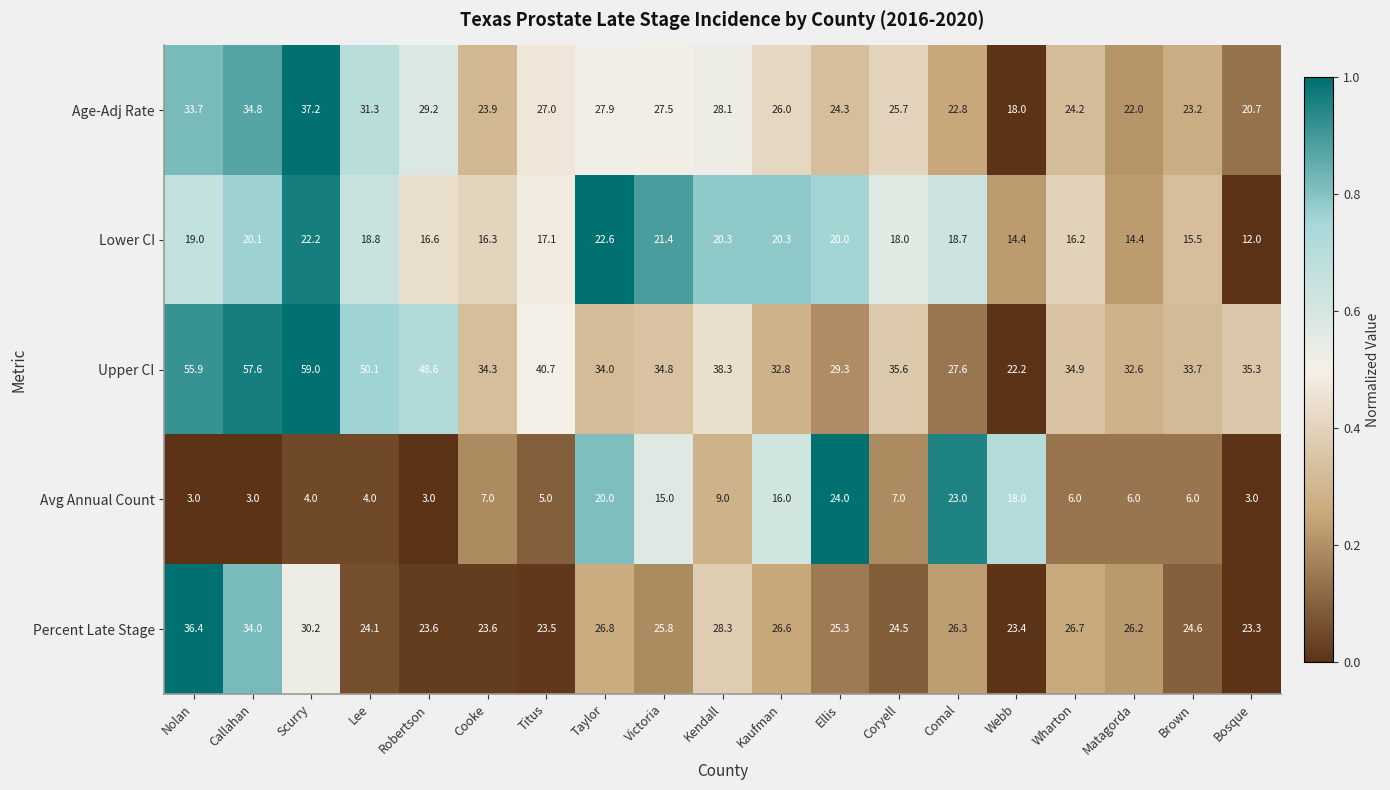

What is the spread (max minus min) of values at Cooke?

27.3